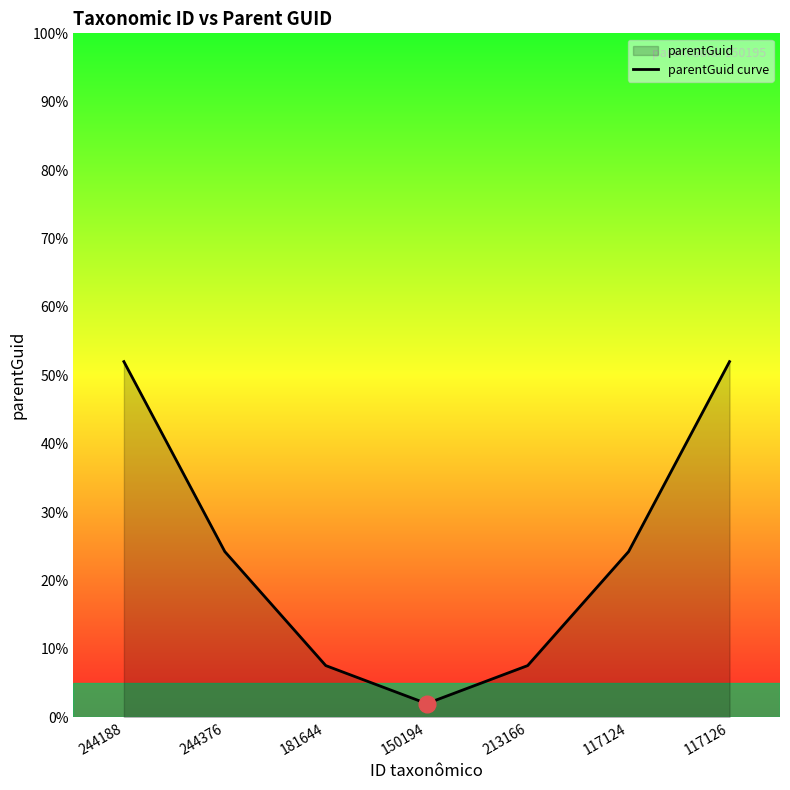

What is the sum of all values?

169.6